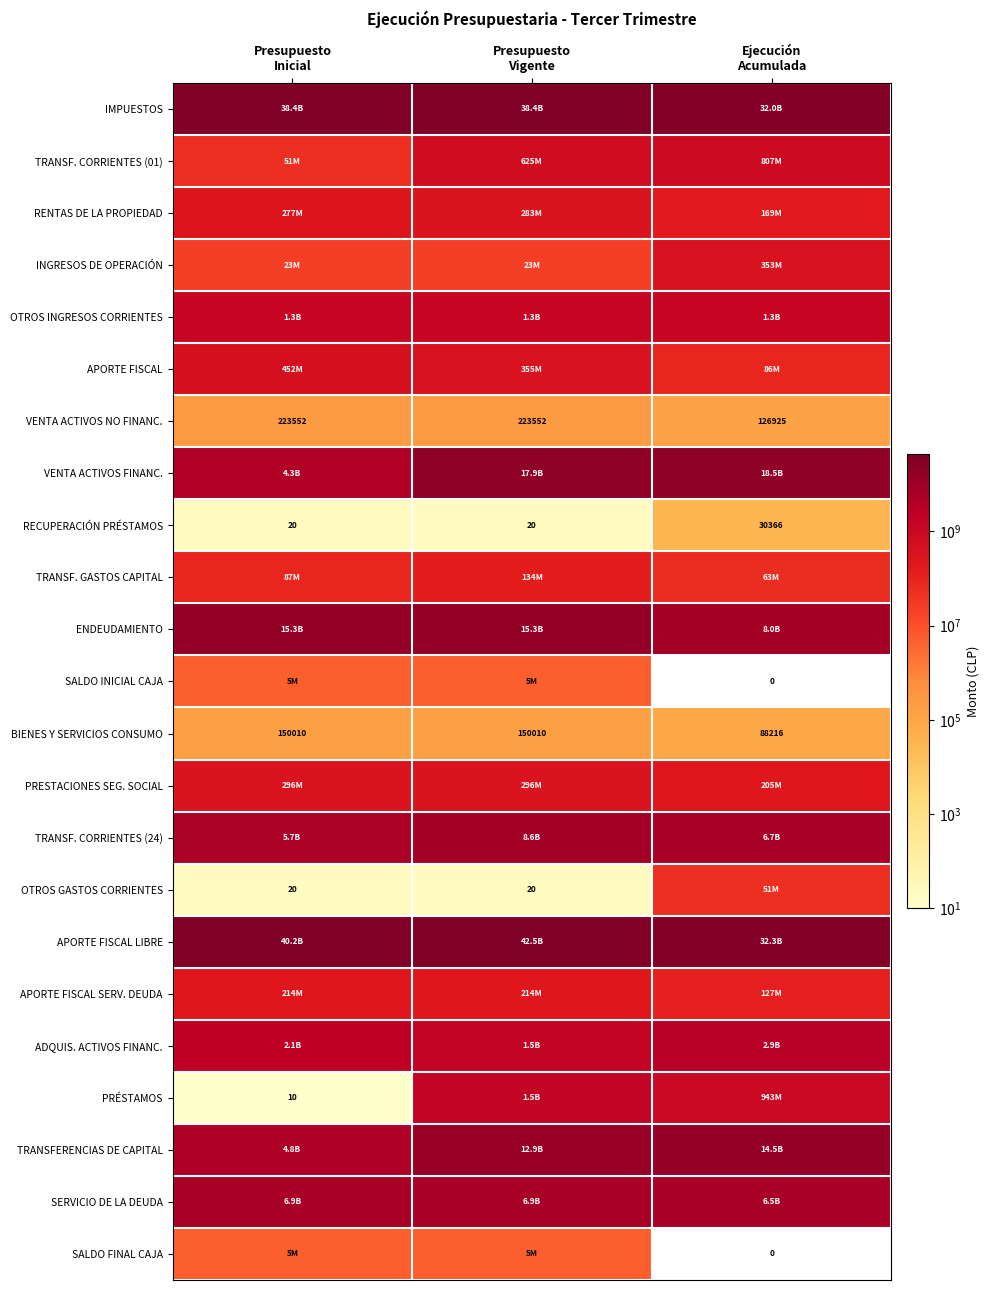

How many APORTE FISCAL LIBRE values are between 32324366075 and 42511724415?

3